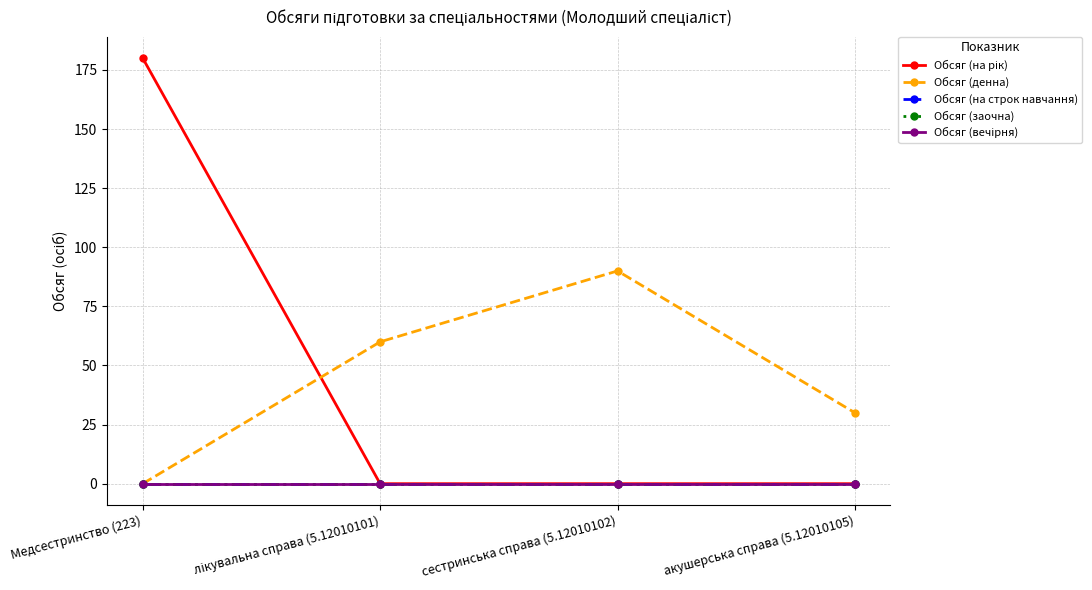

Reading left to right, transcribe all the data shown in this chart.

Обсяг (на рік): 180	0	0	0
Обсяг (денна): 0	60	90	30
Обсяг (на строк навчання): 0	0	0	0
Обсяг (заочна): 0	0	0	0
Обсяг (вечірня): 0	0	0	0